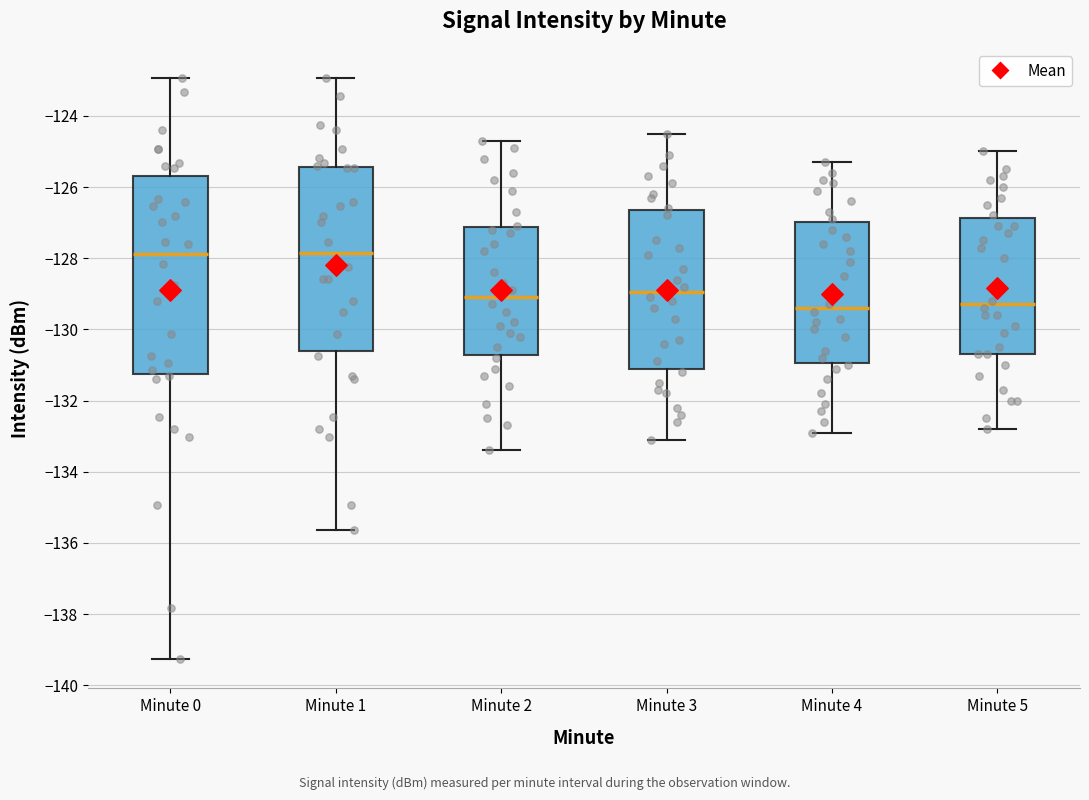

Where is the upper edge of the box for Minute 4 on the y-axis? The values are not printed on the chart, so give them approximately, as read against the axis.

-127.0